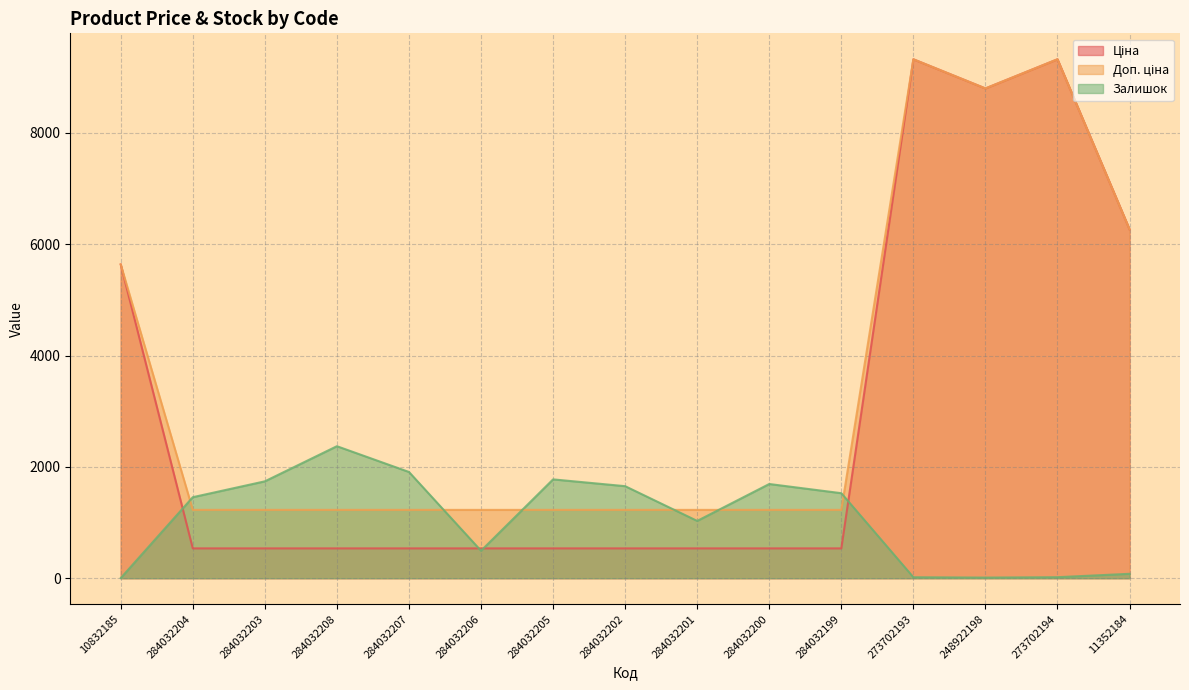

How many values in the Залишок series exceed 1455?

7